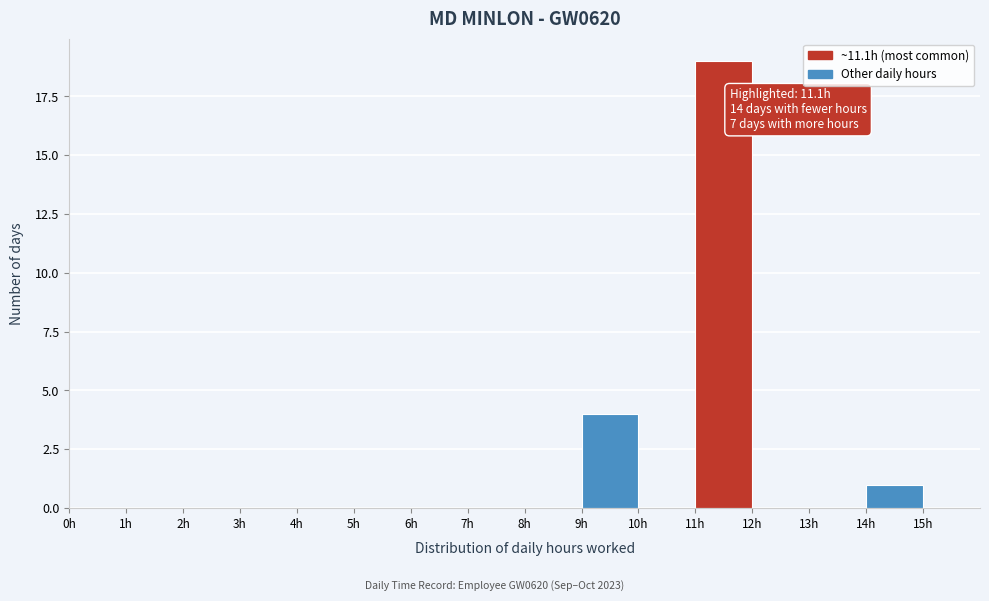

Over which range of the x-axis is the bar tallest?

11 to 12